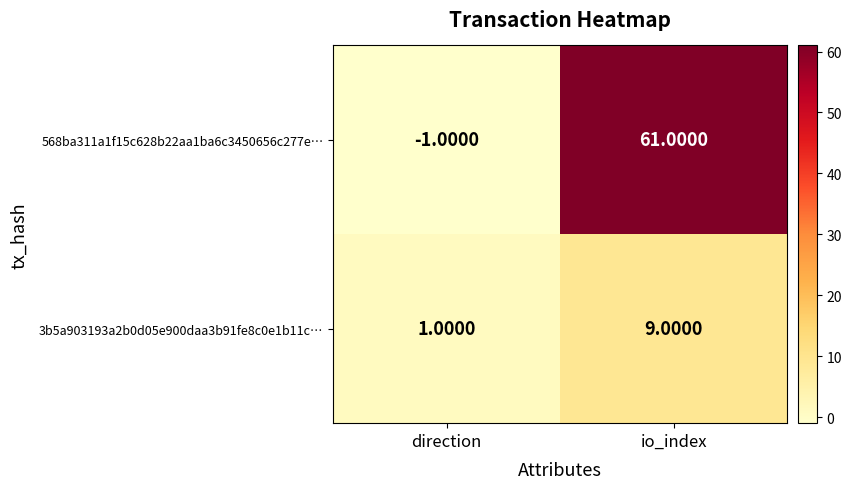

Count the number of categories in the chart.

2